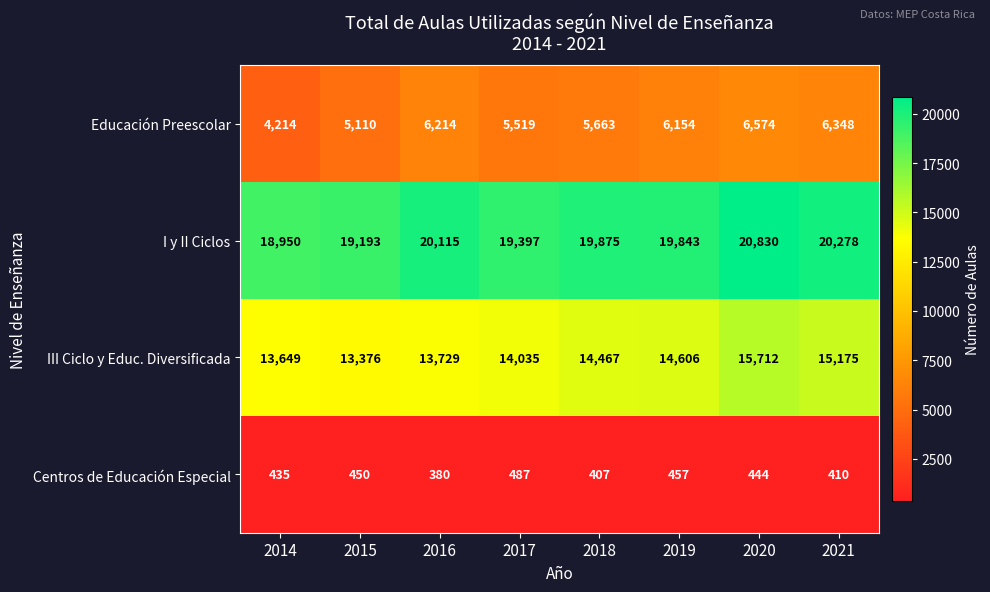

At which label does I y II Ciclos first exceed 19875?

2016